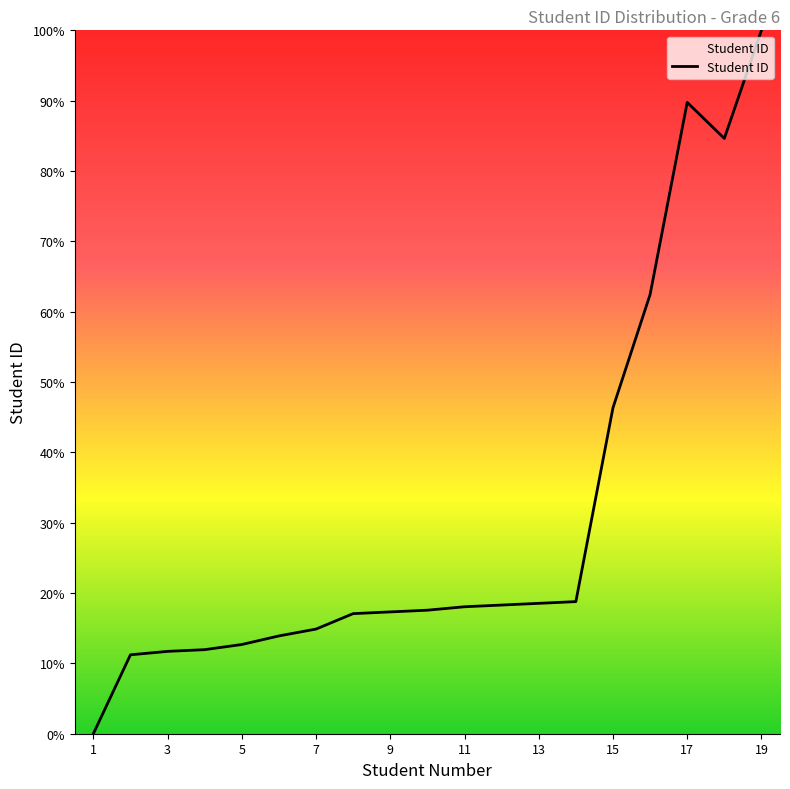

What is the difference between the maximum and minimum values?

100.0